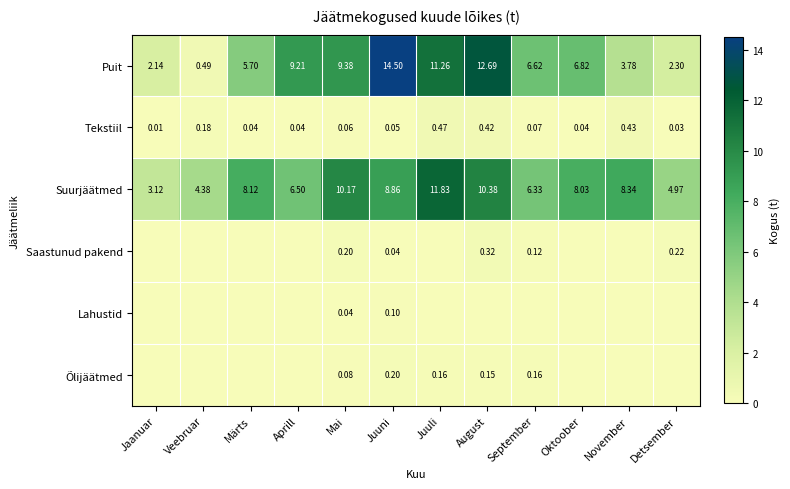

Is the value of Tekstiil at Aprill greater than the value of Suurjäätmed at November?

No